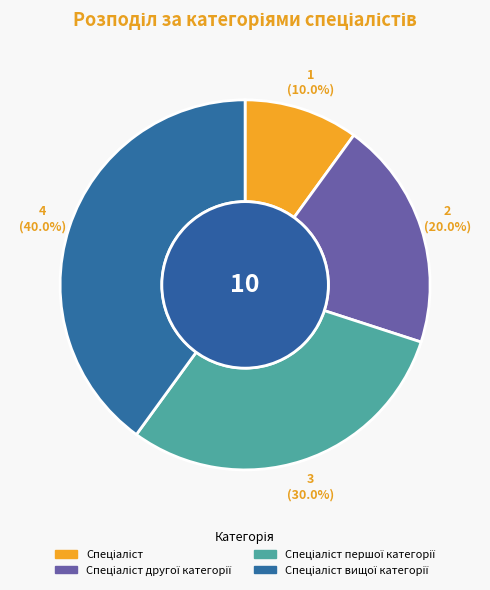

Is there any slice that represents more than half of the pie?

No